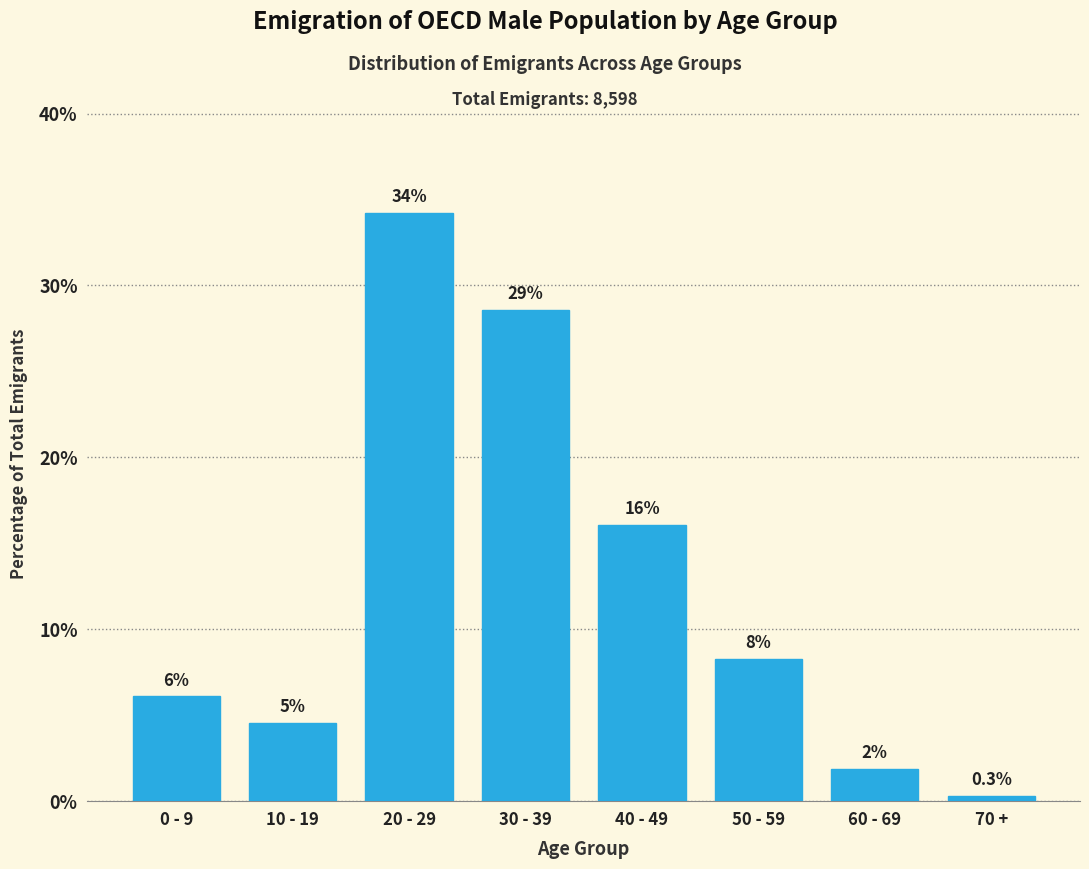

How many bars are there in total?

8